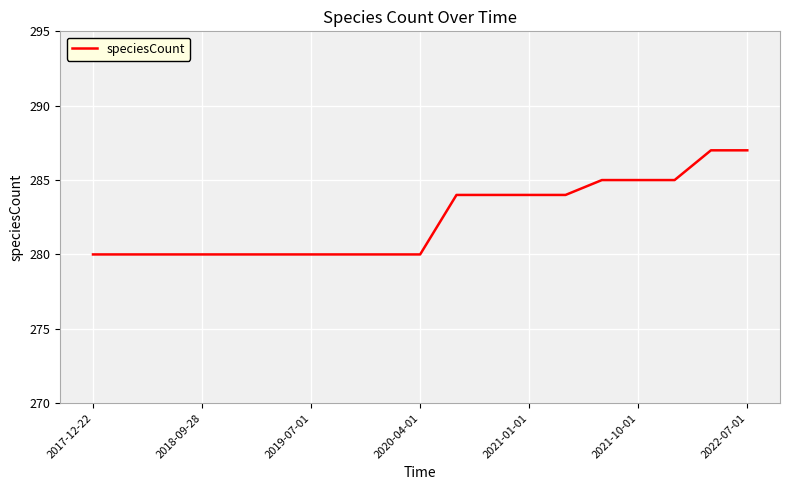

What is the minimum value shown in the chart?

280